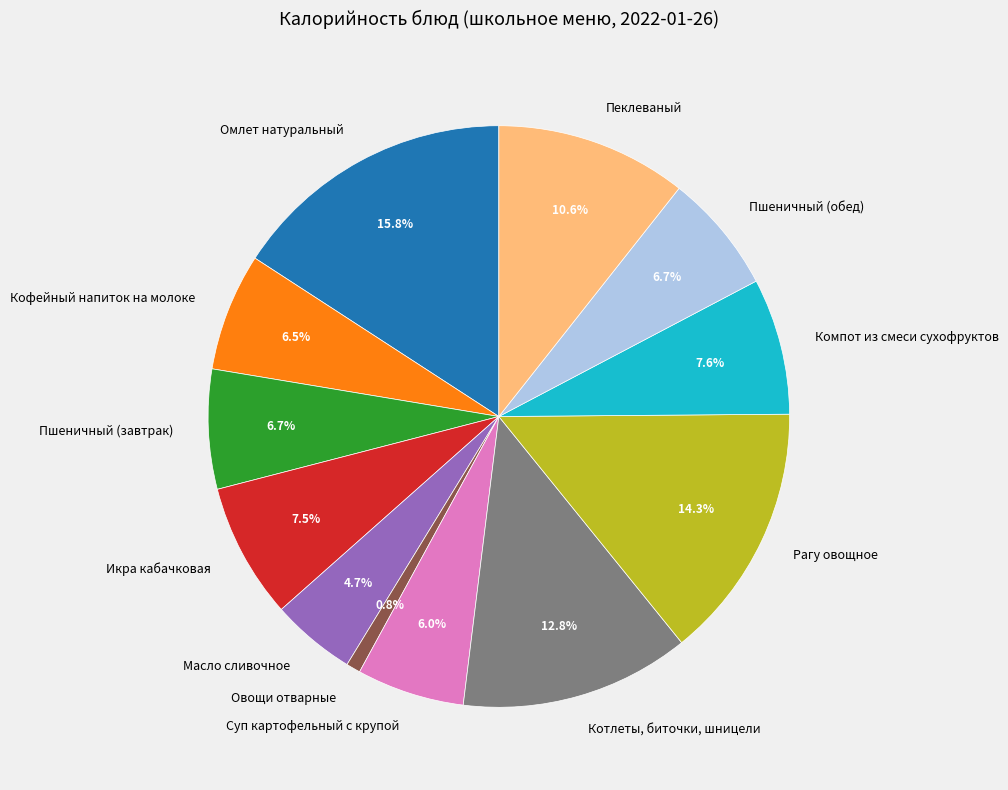

How many slices are in this pie chart?

12